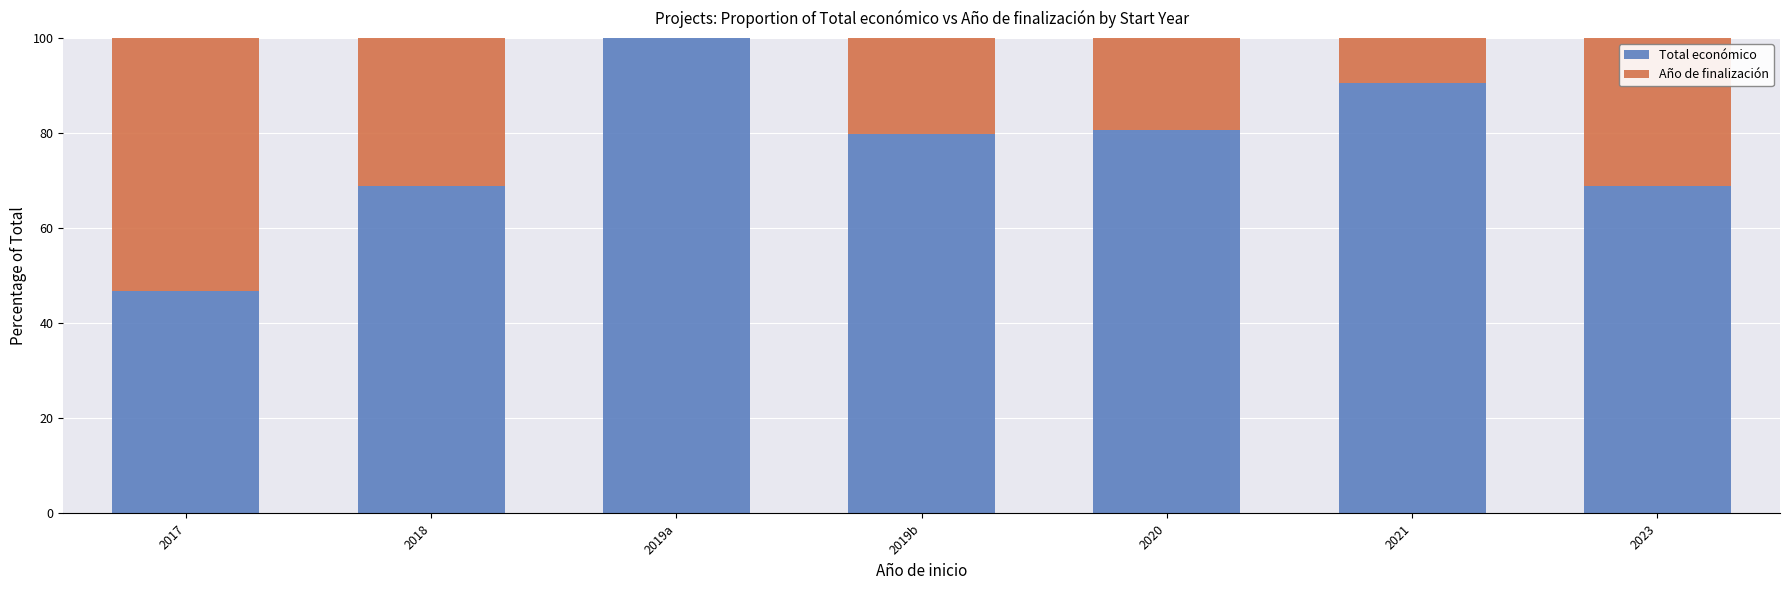

What is the sum of all Total económico values?

535.5